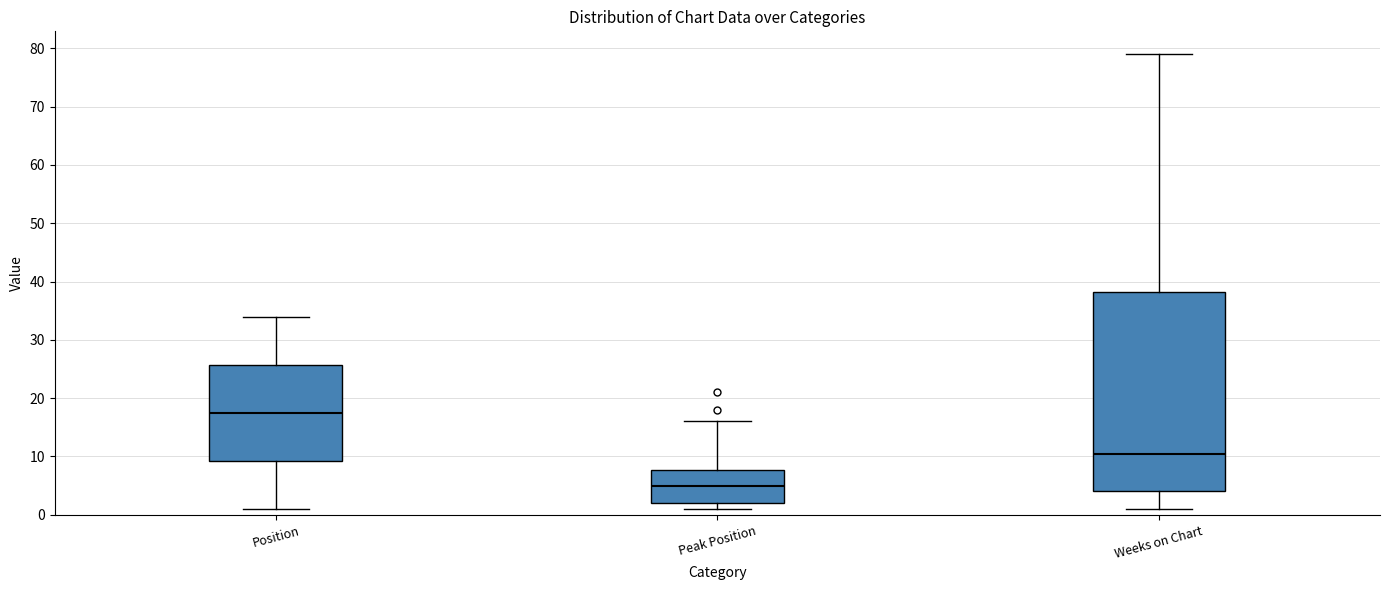

Where does the upper whisker of the box for Weeks on Chart end on the y-axis? The values are not printed on the chart, so give them approximately, as read against the axis.

79